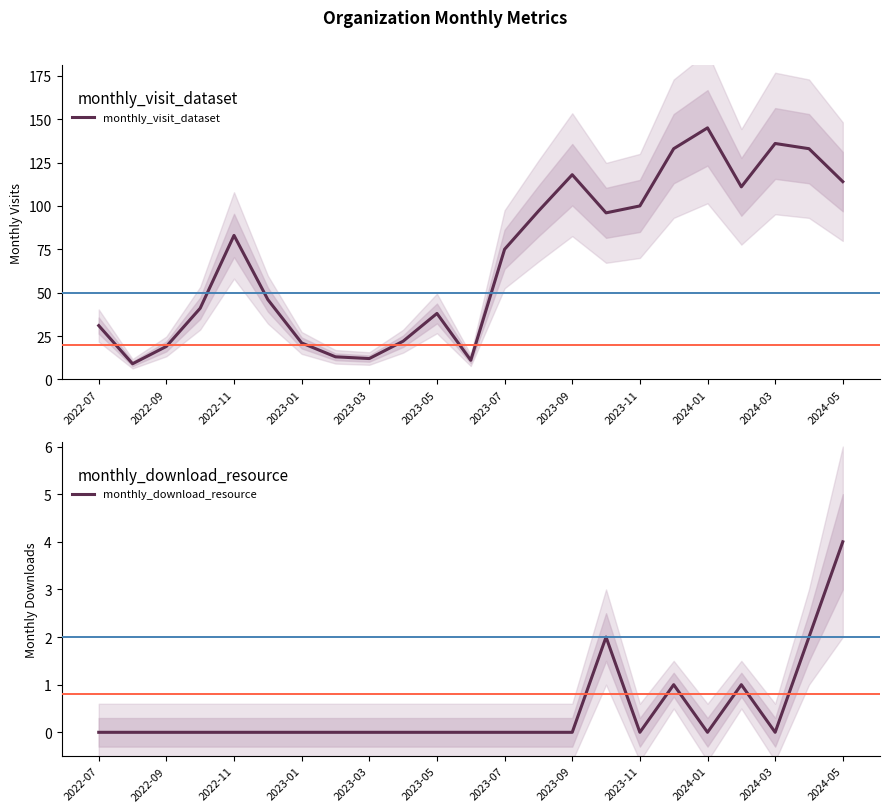

How many lines are shown in the chart?

2